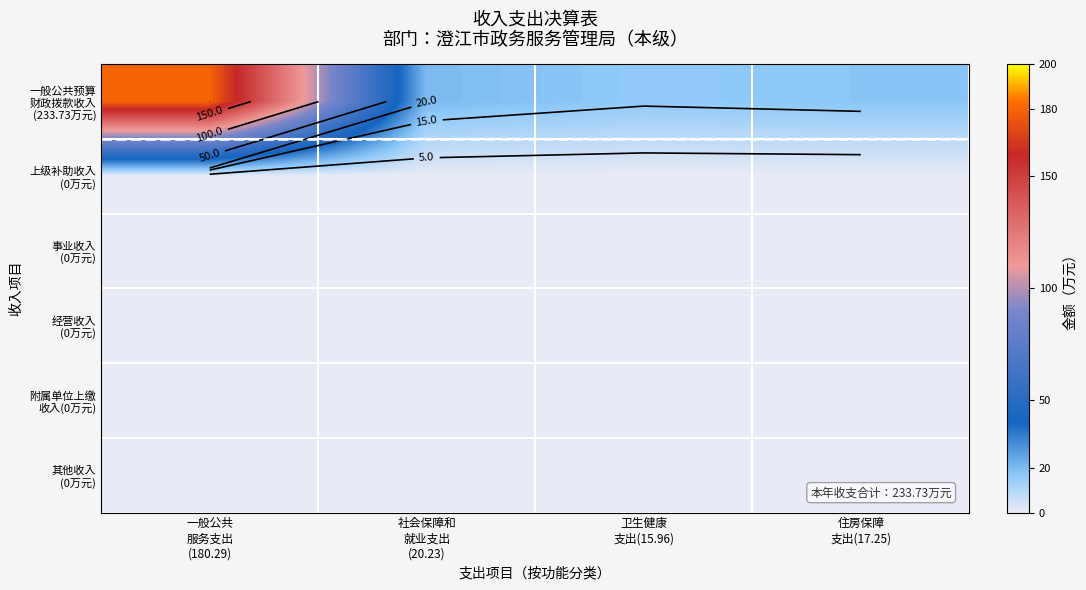

At how many categories does at least one series exceed 21?

1